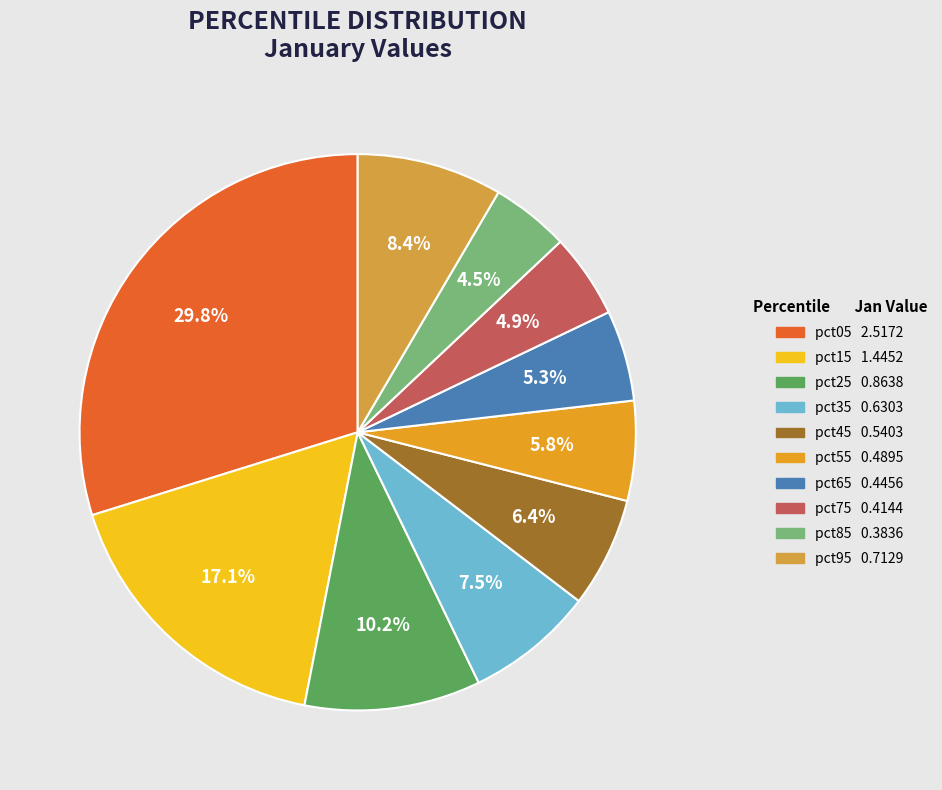

Is there a majority slice in this chart?

No